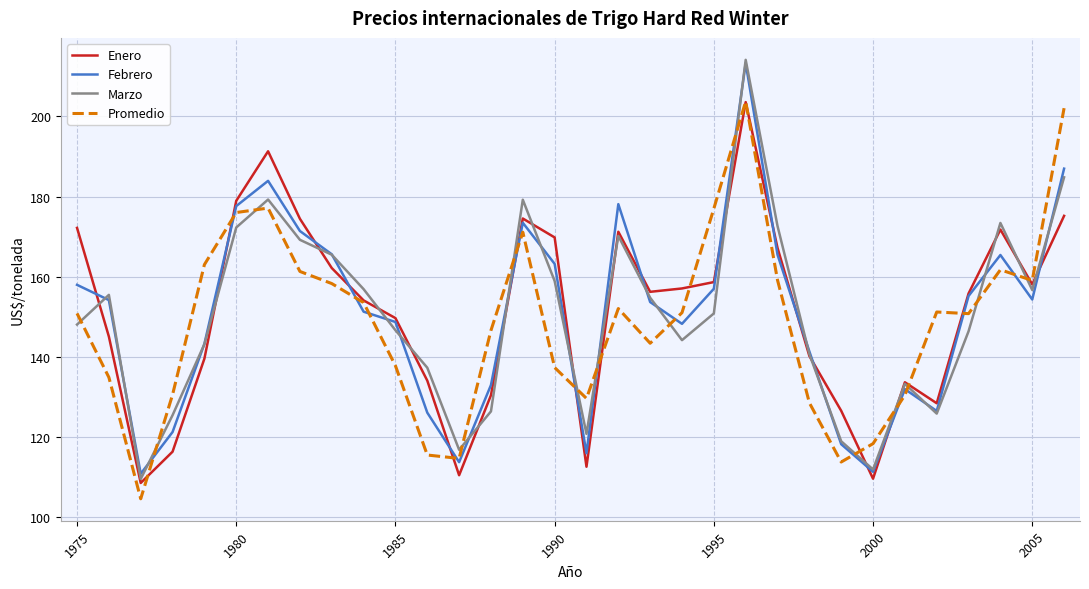

Which series has the largest range (max minus min)?

Marzo